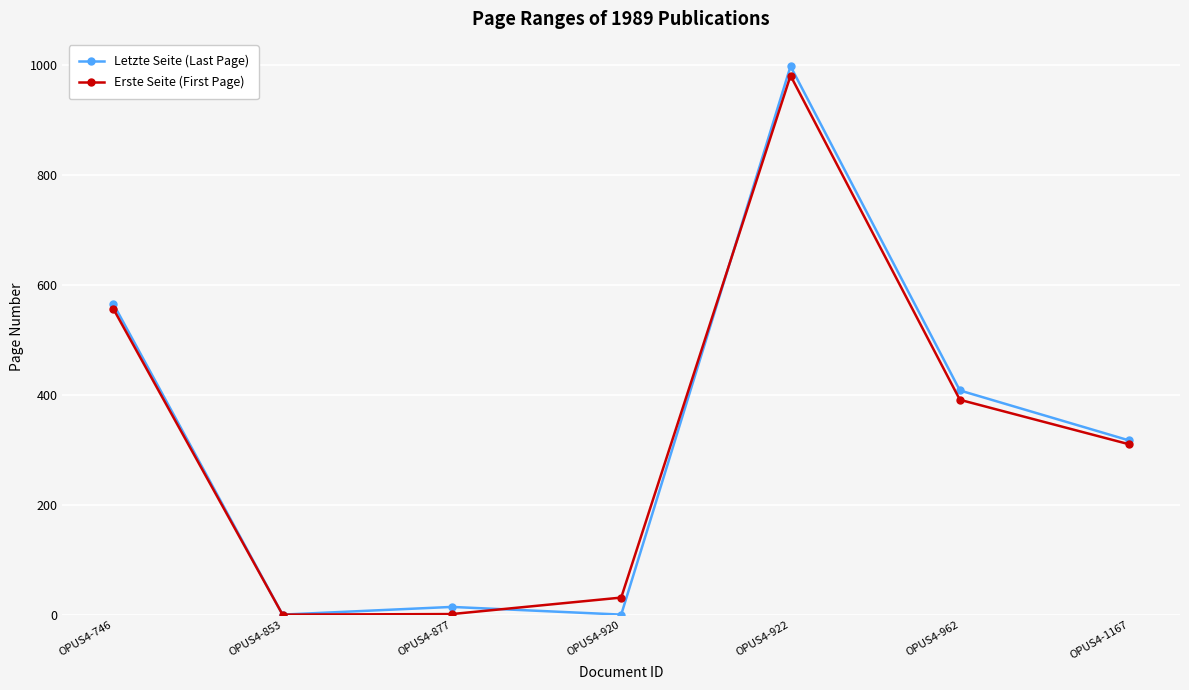

Count the number of categories in the chart.

7